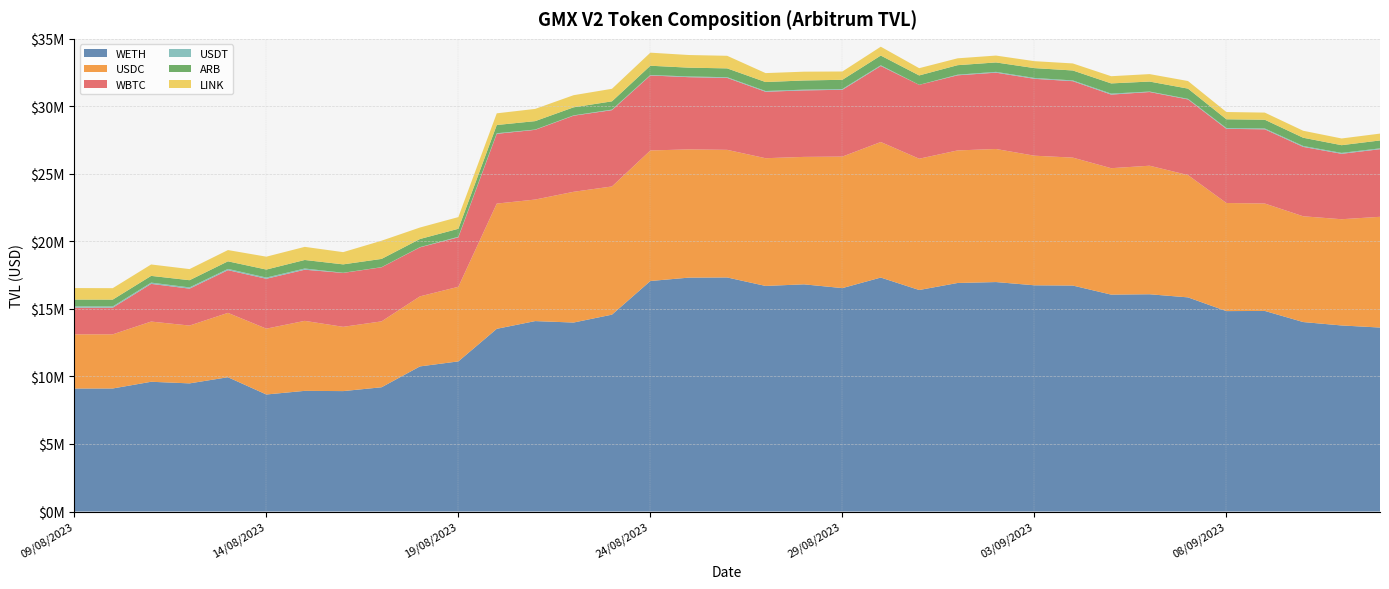

Reading left to right, transcribe all the data shown in this chart.

WETH: 09/08/2023=9106436.4	10/08/2023=9109949.0	11/08/2023=9607085.6	12/08/2023=9487617.8	13/08/2023=9943371.3	14/08/2023=8664868.6	15/08/2023=8934213.4	16/08/2023=8915892.4	17/08/2023=9199481.0	18/08/2023=10744405.0	19/08/2023=11116030.3	20/08/2023=13527141.0	21/08/2023=14100099.2	22/08/2023=13992150.8	23/08/2023=14577583.4	24/08/2023=17069031.8	25/08/2023=17318184.7	26/08/2023=17331367.1	27/08/2023=16703376.1	28/08/2023=16821534.1	29/08/2023=16542905.6	30/08/2023=17323863.5	31/08/2023=16401881.8	01/09/2023=16921913.6	02/09/2023=16990545.0	03/09/2023=16750308.9	04/09/2023=16732222.1	05/09/2023=16060349.2	06/09/2023=16086699.7	07/09/2023=15855711.9	08/09/2023=14839474.2	09/09/2023=14852507.3	10/09/2023=14029052.7	11/09/2023=13776413.6	12/09/2023=13622093.4
USDC: 09/08/2023=4013863.5	10/08/2023=4008512.8	11/08/2023=4457439.5	12/08/2023=4282020.4	13/08/2023=4765271.0	14/08/2023=4875566.9	15/08/2023=5182818.2	16/08/2023=4759420.4	17/08/2023=4879568.7	18/08/2023=5186708.3	19/08/2023=5524110.4	20/08/2023=9274135.5	21/08/2023=8999380.1	22/08/2023=9680946.8	23/08/2023=9491983.1	24/08/2023=9665329.9	25/08/2023=9495580.3	26/08/2023=9449078.8	27/08/2023=9457695.4	28/08/2023=9437219.5	29/08/2023=9738672.0	30/08/2023=10036816.1	31/08/2023=9721995.4	01/09/2023=9815575.2	02/09/2023=9853174.5	03/09/2023=9596783.1	04/09/2023=9473145.0	05/09/2023=9361456.6	06/09/2023=9518619.6	07/09/2023=9056895.0	08/09/2023=8004740.9	09/09/2023=7952723.3	10/09/2023=7831858.9	11/09/2023=7866222.4	12/09/2023=8200131.9
WBTC: 09/08/2023=1975116.2	10/08/2023=1974113.8	11/08/2023=2790681.4	12/08/2023=2732130.6	13/08/2023=3162611.4	14/08/2023=3693034.0	15/08/2023=3786549.5	16/08/2023=3991744.6	17/08/2023=4003603.7	18/08/2023=3629012.3	19/08/2023=3662179.9	20/08/2023=5165510.9	21/08/2023=5162942.0	22/08/2023=5635718.4	23/08/2023=5650793.9	24/08/2023=5554473.0	25/08/2023=5347778.7	26/08/2023=5327399.6	27/08/2023=4920599.4	28/08/2023=4924663.0	29/08/2023=4946000.6	30/08/2023=5628971.6	31/08/2023=5469908.0	01/09/2023=5561293.6	02/09/2023=5652119.9	03/09/2023=5693867.0	04/09/2023=5659881.0	05/09/2023=5450847.0	06/09/2023=5456571.5	07/09/2023=5600234.6	08/09/2023=5491945.0	09/09/2023=5495825.1	10/09/2023=5138049.5	11/09/2023=4844979.4	12/09/2023=5005559.7
USDT: 09/08/2023=92901.5	10/08/2023=92821.1	11/08/2023=93450.0	12/08/2023=93104.0	13/08/2023=93372.5	14/08/2023=90472.2	15/08/2023=90282.9	16/08/2023=11091.5	17/08/2023=10444.3	18/08/2023=17398.2	19/08/2023=42164.3	20/08/2023=42107.5	21/08/2023=21132.8	22/08/2023=23789.7	23/08/2023=41578.2	24/08/2023=33964.6	25/08/2023=52457.4	26/08/2023=50417.2	27/08/2023=55400.2	28/08/2023=55052.2	29/08/2023=58785.6	30/08/2023=52687.2	31/08/2023=2555.3	01/09/2023=45852.8	02/09/2023=58923.7	03/09/2023=63748.4	04/09/2023=55294.9	05/09/2023=70980.4	06/09/2023=35710.6	07/09/2023=44423.8	08/09/2023=58440.1	09/09/2023=61732.1	10/09/2023=66641.6	11/09/2023=66672.0	12/09/2023=63851.1
ARB: 09/08/2023=505292.1	10/08/2023=505204.1	11/08/2023=498892.9	12/08/2023=533028.4	13/08/2023=560941.8	14/08/2023=591449.5	15/08/2023=631442.7	16/08/2023=621591.6	17/08/2023=610919.7	18/08/2023=600454.0	19/08/2023=591071.1	20/08/2023=610506.4	21/08/2023=623623.7	22/08/2023=595755.9	23/08/2023=610614.2	24/08/2023=686552.2	25/08/2023=651944.4	26/08/2023=654584.6	27/08/2023=664148.0	28/08/2023=678754.7	29/08/2023=681985.4	30/08/2023=720711.8	31/08/2023=693724.5	01/09/2023=705159.8	02/09/2023=697793.0	03/09/2023=728790.9	04/09/2023=737192.7	05/09/2023=756778.8	06/09/2023=739552.5	07/09/2023=756842.3	08/09/2023=649304.3	09/09/2023=647951.3	10/09/2023=611077.1	11/09/2023=571566.7	12/09/2023=584503.6
LINK: 09/08/2023=851970.5	10/08/2023=847084.0	11/08/2023=844970.9	12/08/2023=822872.2	13/08/2023=833887.0	14/08/2023=954258.4	15/08/2023=971135.2	16/08/2023=905840.3	17/08/2023=1347305.7	18/08/2023=850682.5	19/08/2023=866331.7	20/08/2023=864872.5	21/08/2023=904194.9	22/08/2023=898139.2	23/08/2023=928895.3	24/08/2023=966778.5	25/08/2023=936409.9	26/08/2023=931766.1	27/08/2023=661873.7	28/08/2023=651509.8	29/08/2023=613514.6	30/08/2023=654382.5	31/08/2023=537439.1	01/09/2023=507900.1	02/09/2023=508634.2	03/09/2023=513815.6	04/09/2023=521413.5	05/09/2023=532242.3	06/09/2023=552031.8	07/09/2023=562711.5	08/09/2023=538066.1	09/09/2023=527720.8	10/09/2023=517425.2	11/09/2023=496549.8	12/09/2023=507178.0